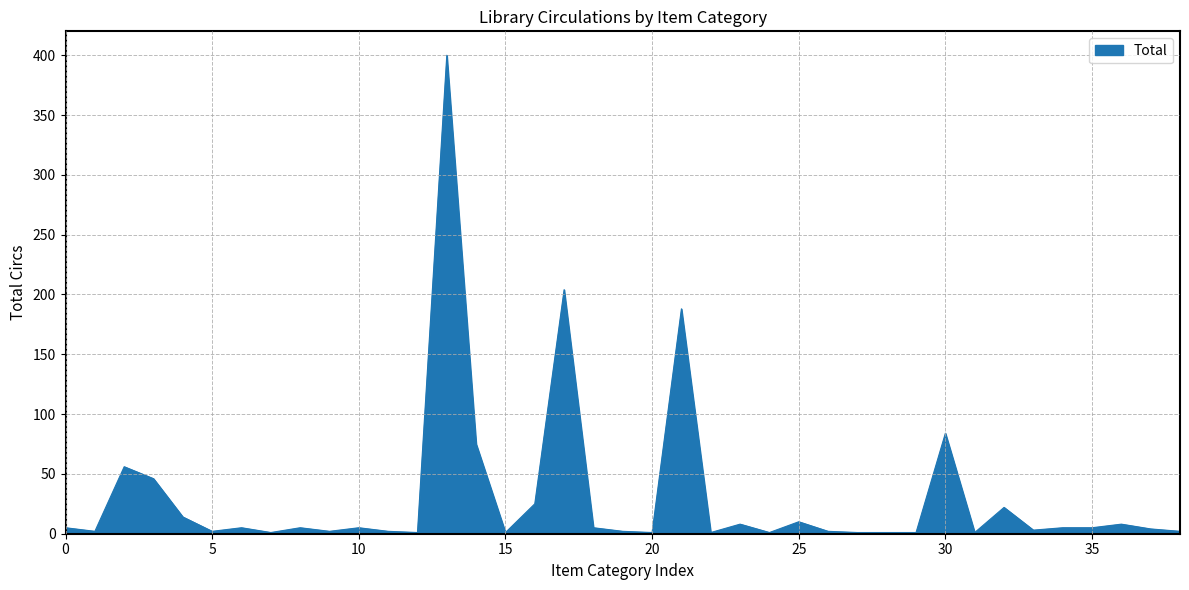

What is the greatest value displayed?

400